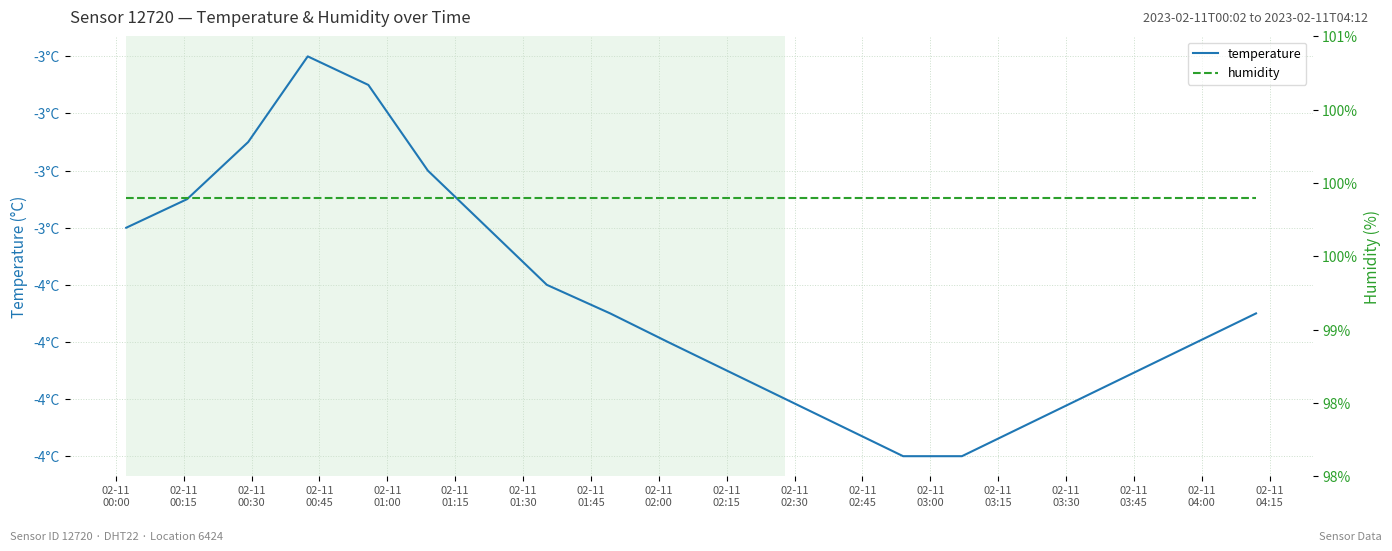

The value of humidity at 02-11
01:30 is 99.9. True or false?

True